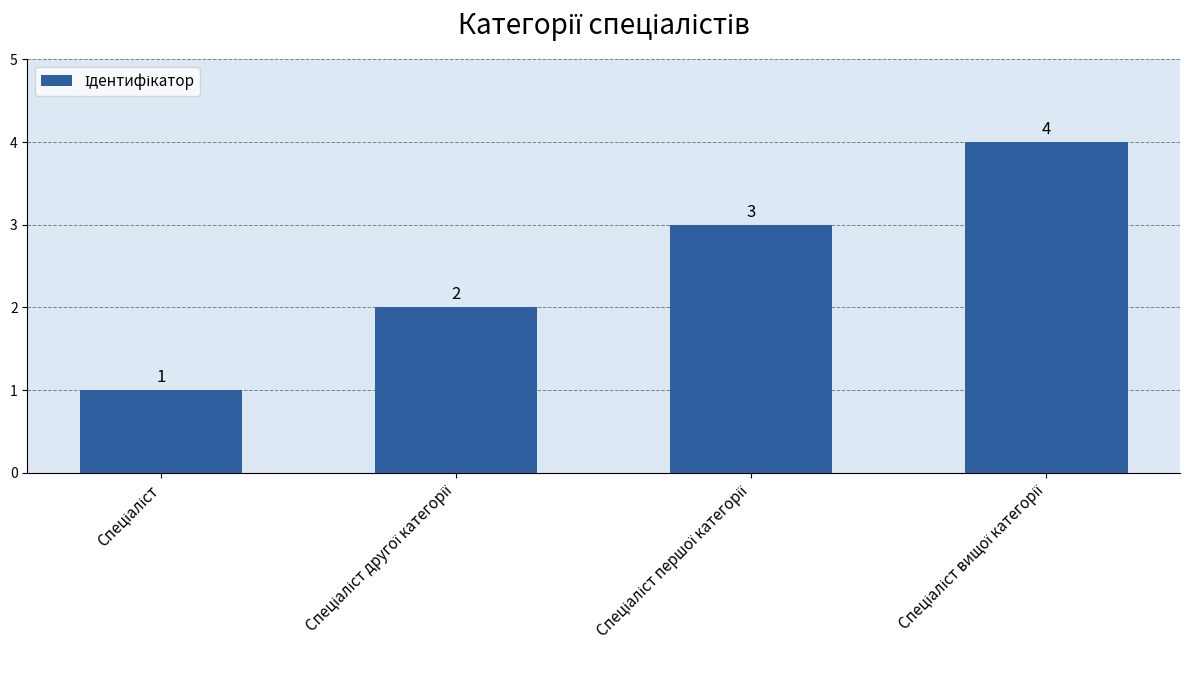

What is the maximum value shown in the chart?

4